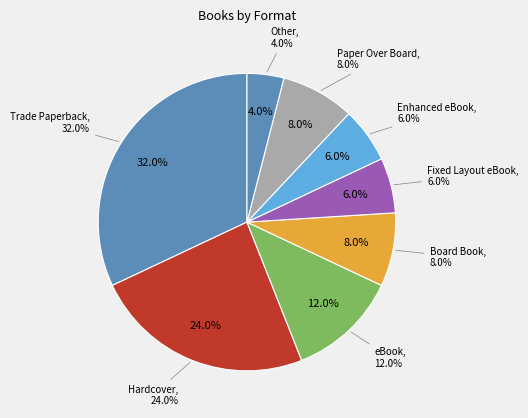

What is the smallest slice in the pie chart?

Other